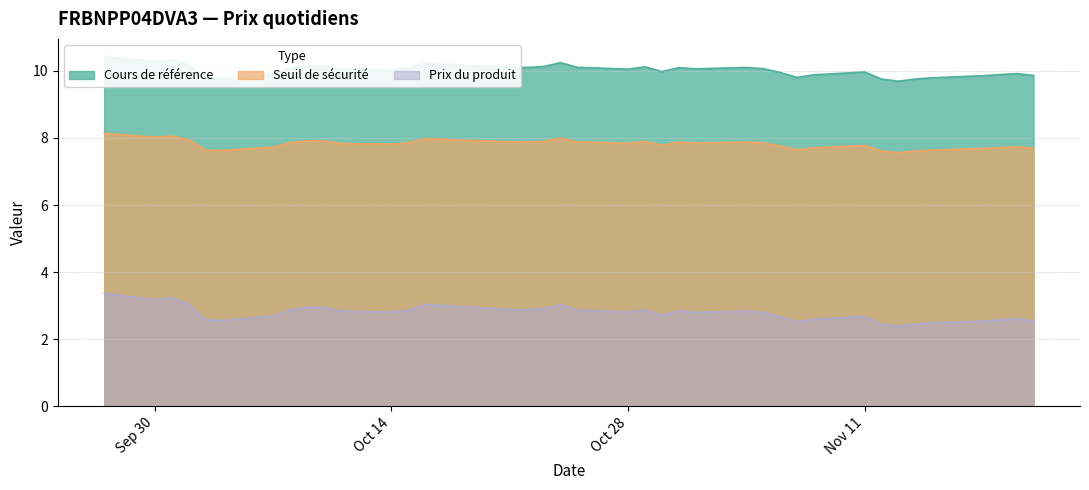

What is the highest value of the Seuil de sécurité series?

8.1